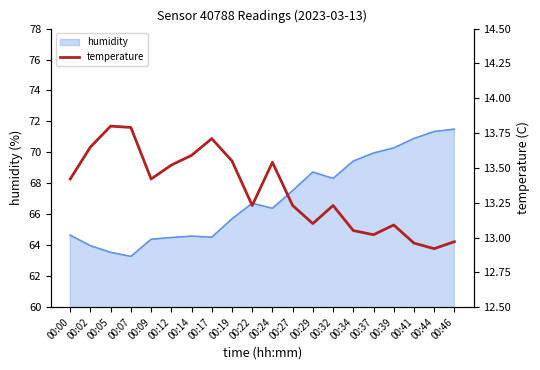

Reading left to right, what are all the values shown in this chart?

13.4	13.7	13.8	13.8	13.4	13.5	13.6	13.7	13.6	13.2	13.5	13.2	13.1	13.2	13.1	13.0	13.1	13.0	12.9	13.0